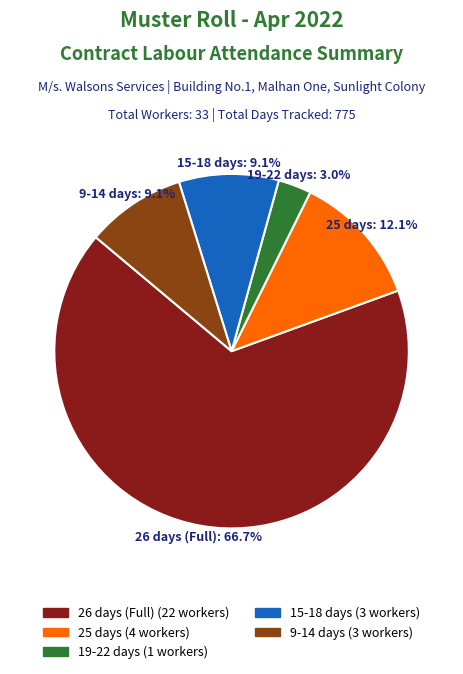

Is there a majority slice in this chart?

Yes